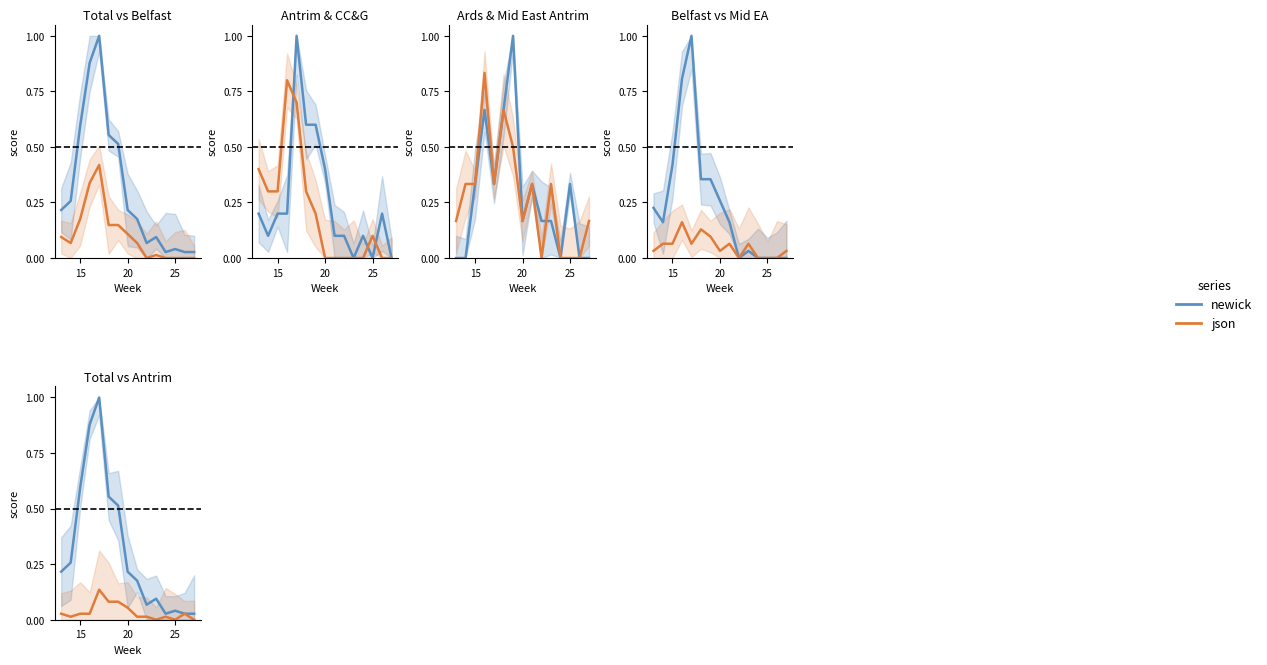

How many interior local peaks does the json series have?

3